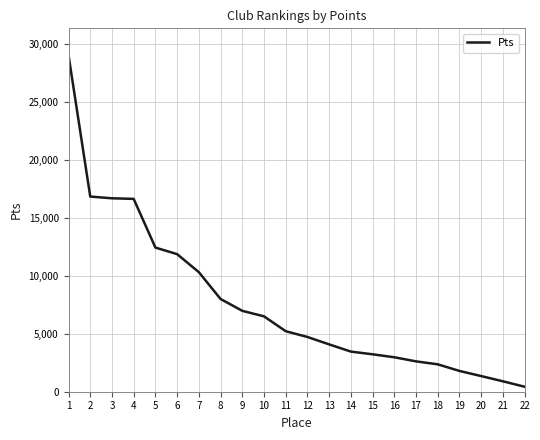

How many series are shown in this chart?

1